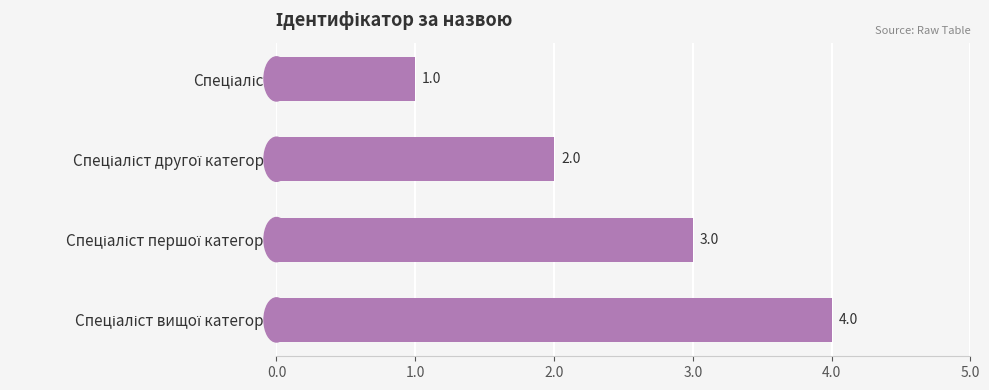

Count the values in the range 2 to 4.

3